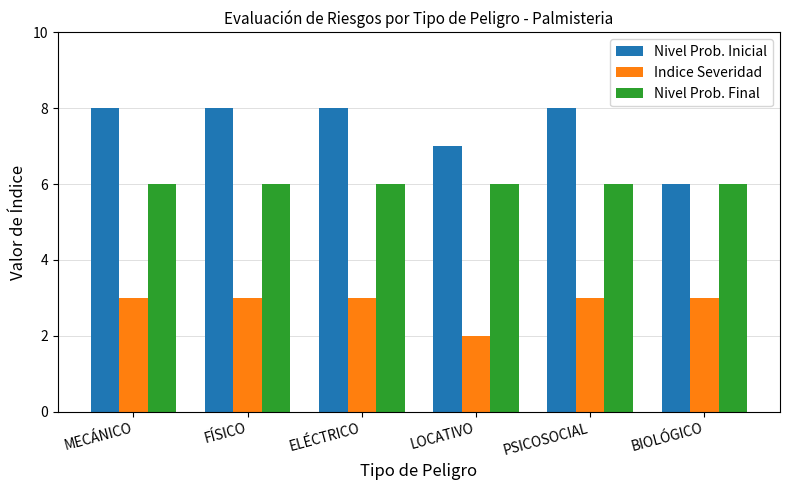

What is the label of the 2nd bar from the right?

PSICOSOCIAL